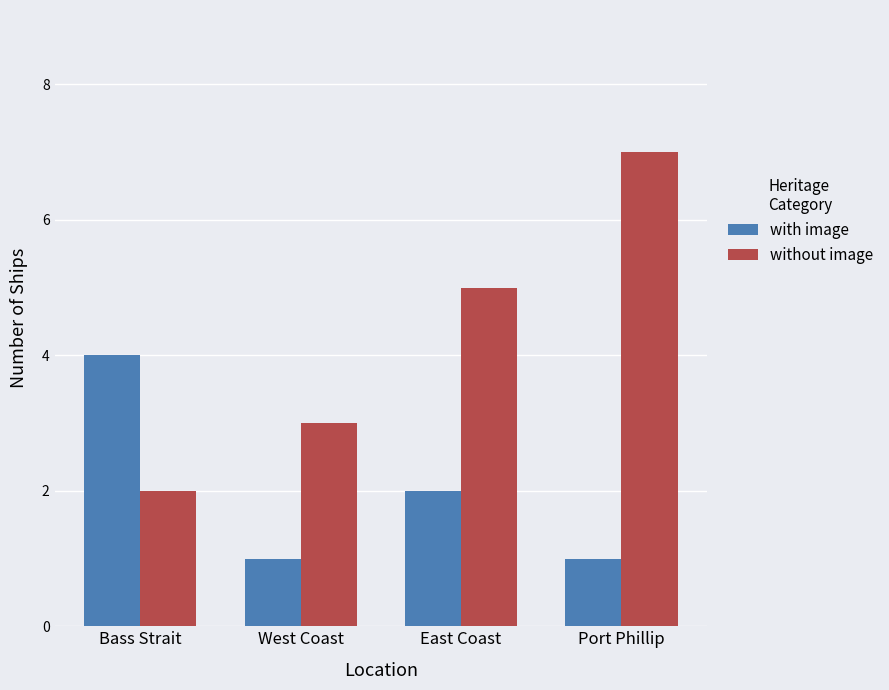

The with image series shows 3 at East Coast. True or false?

False